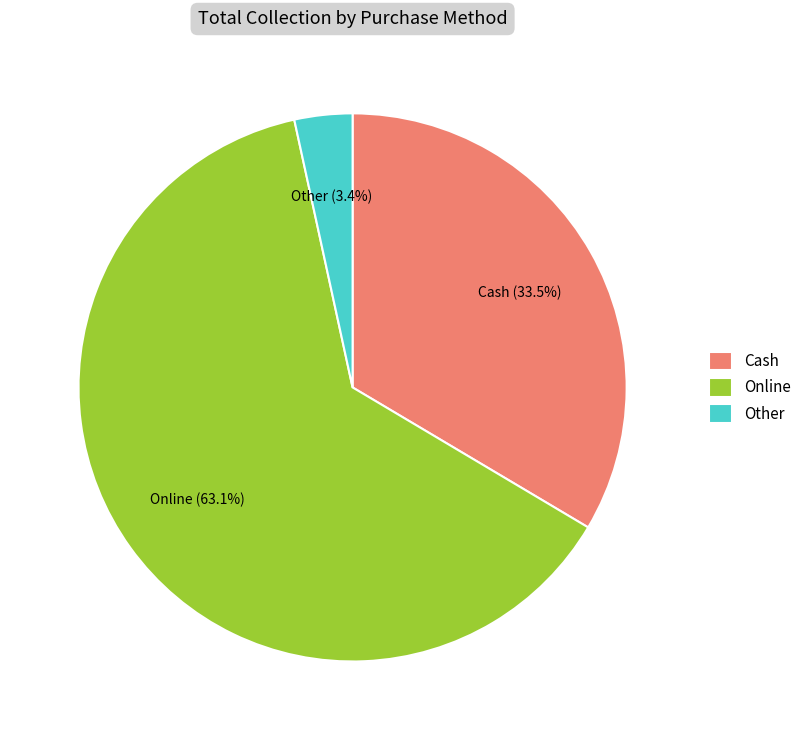

Is Cash the majority of the pie?

No